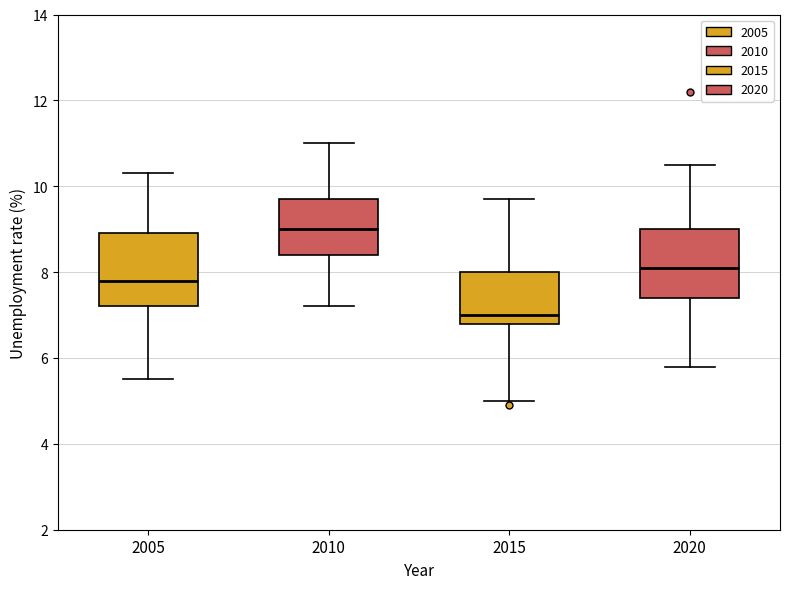

Which box's median line is the highest?

2010